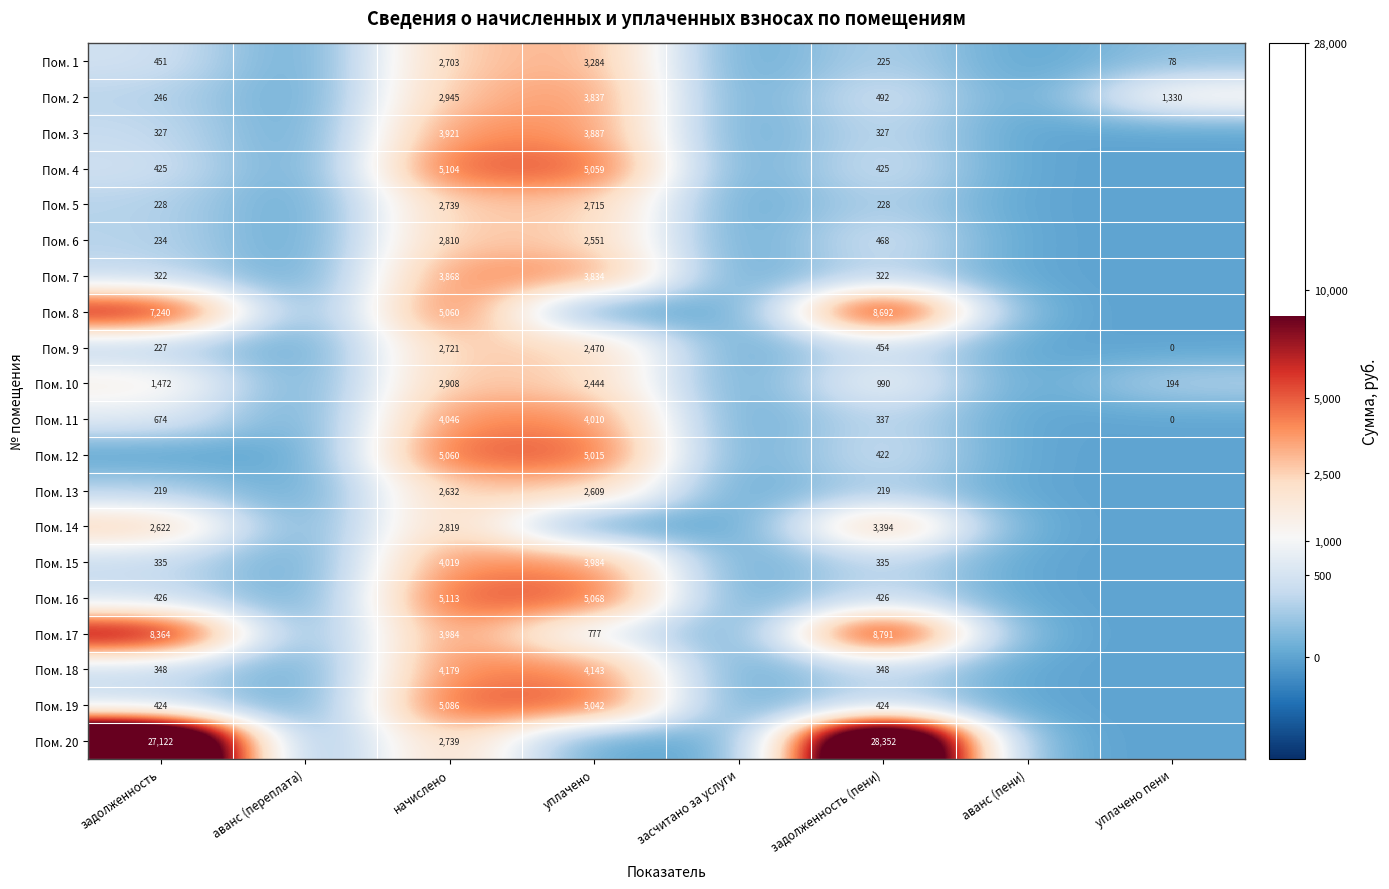

Is the value of Пом. 5 at начислено greater than the value of Пом. 9 at задолженность?

Yes